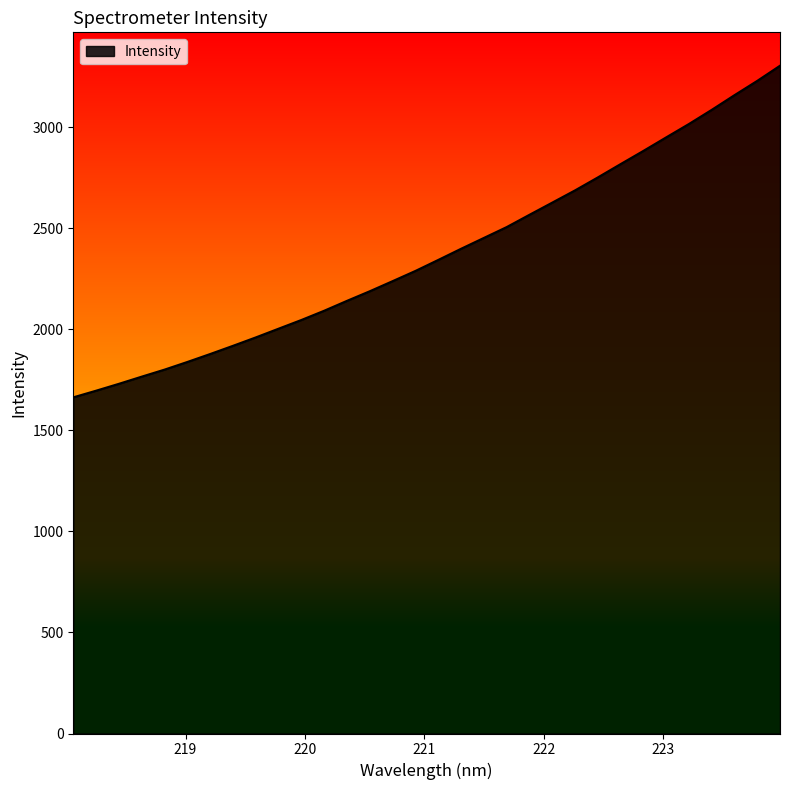

What is the maximum value shown in the chart?

3305.3